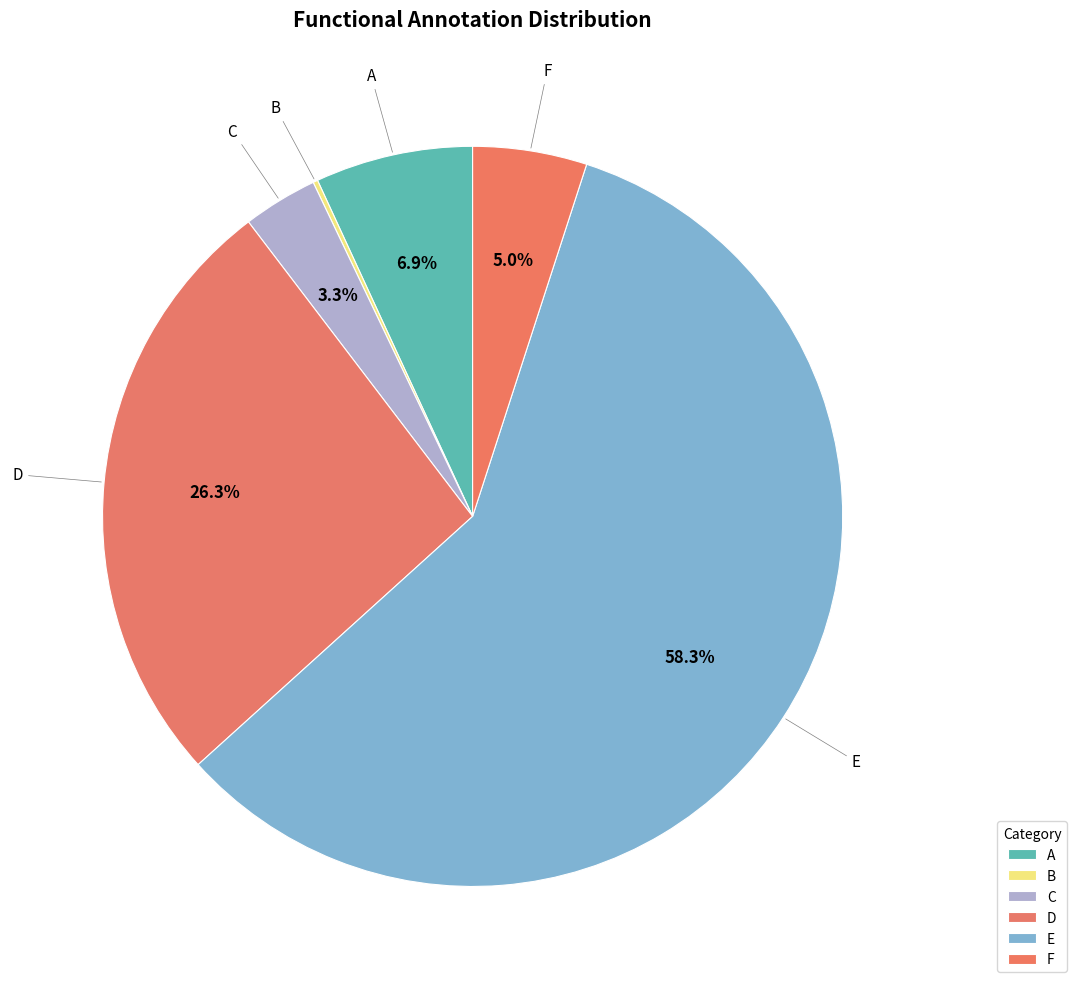

What is the largest slice in the pie chart?

E